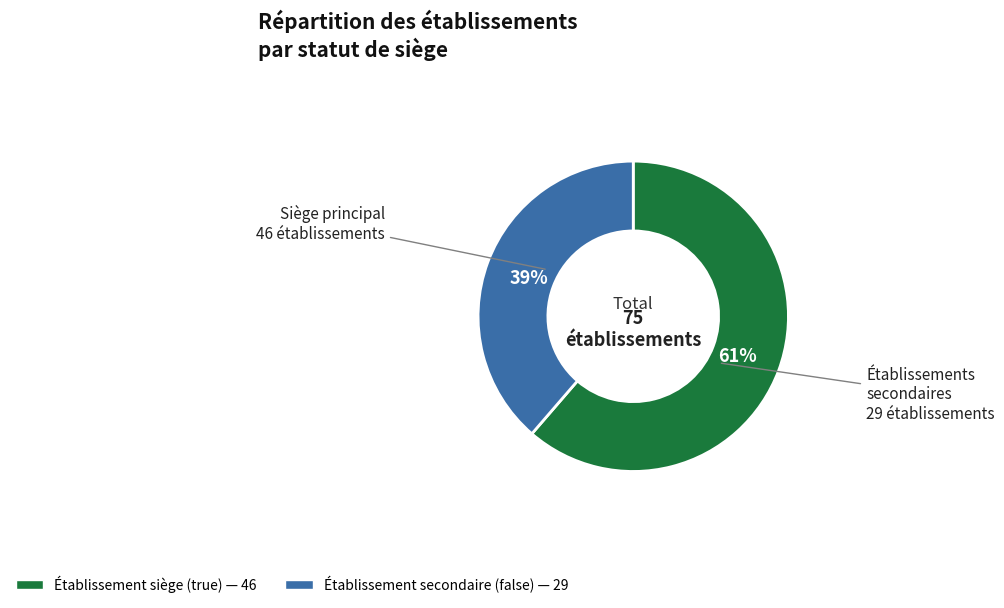

Is there a majority slice in this chart?

Yes